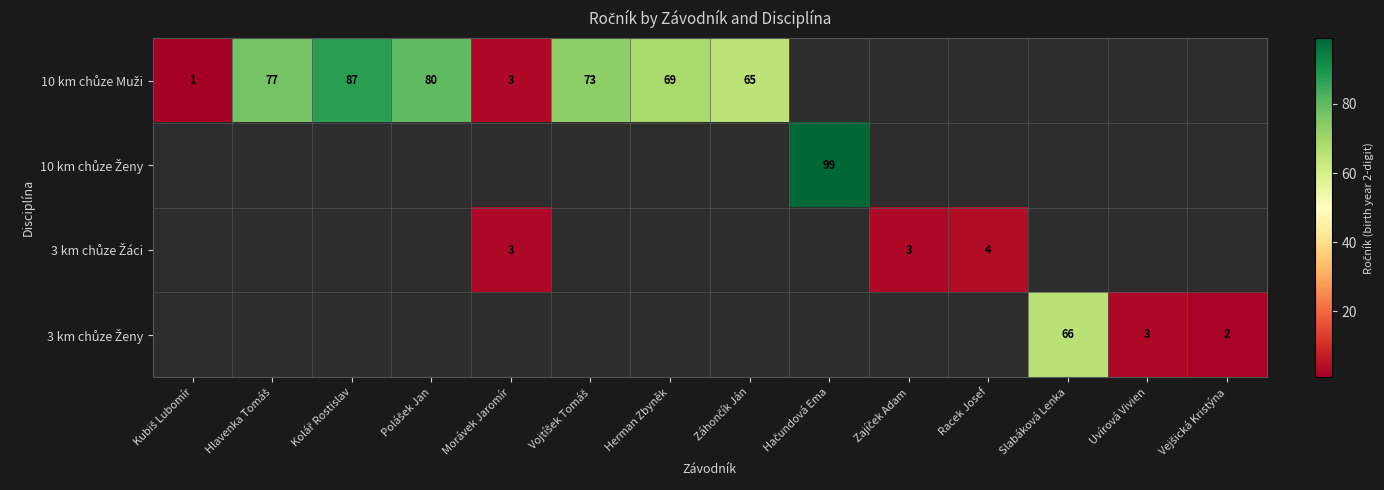

The 10 km chůze Muži series shows 101.5 at Herman Zbyněk. True or false?

False